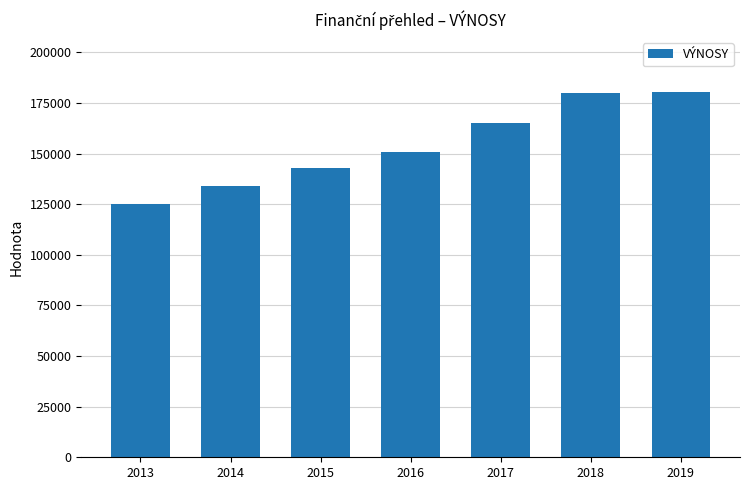

What is the average value?

154029.8